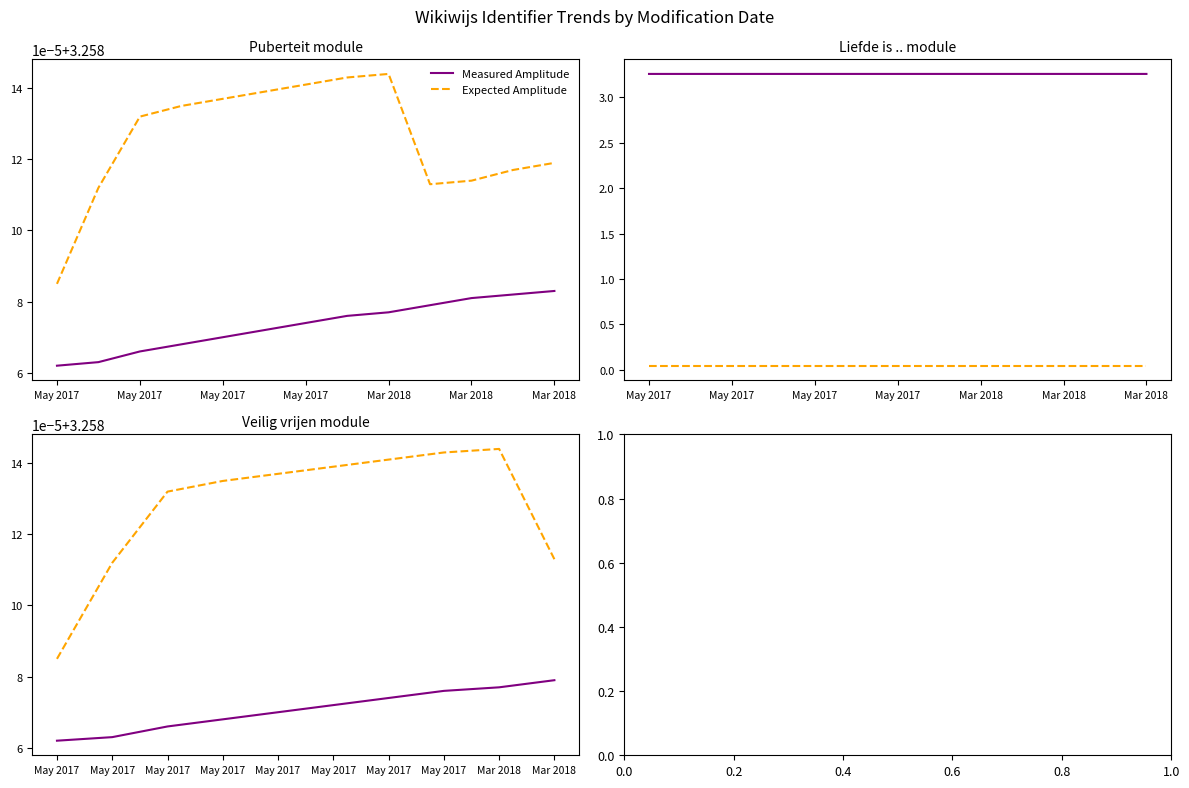

Does the chart display data point markers on the line(s)?

No